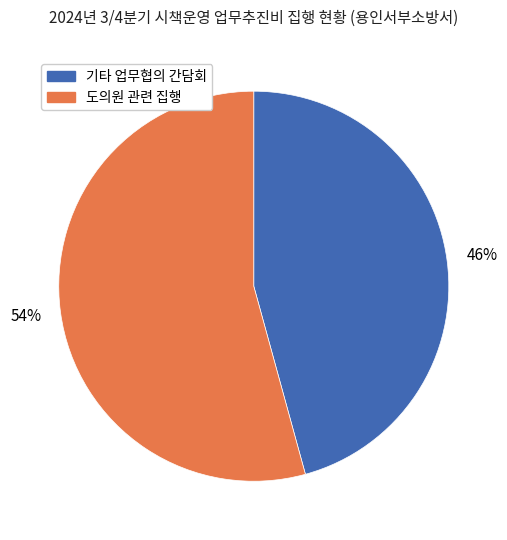

To the nearest percent, what is the average slice percentage?

50%